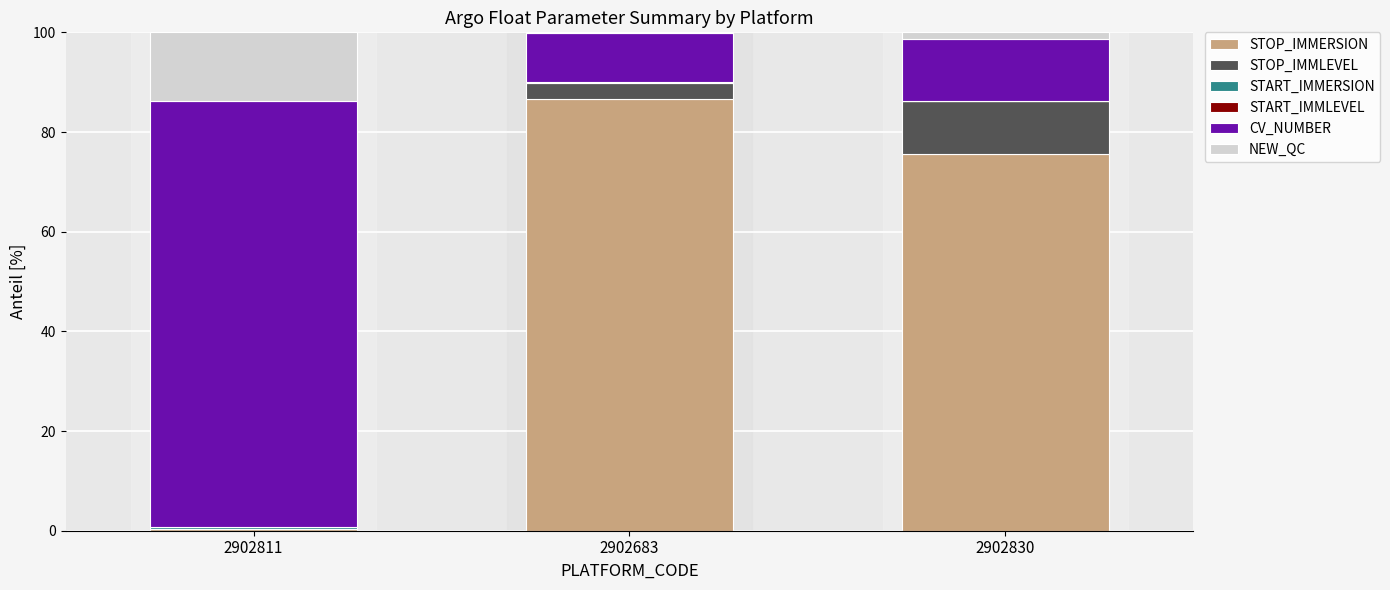

At which label does STOP_IMMERSION reach its peak?

2902683